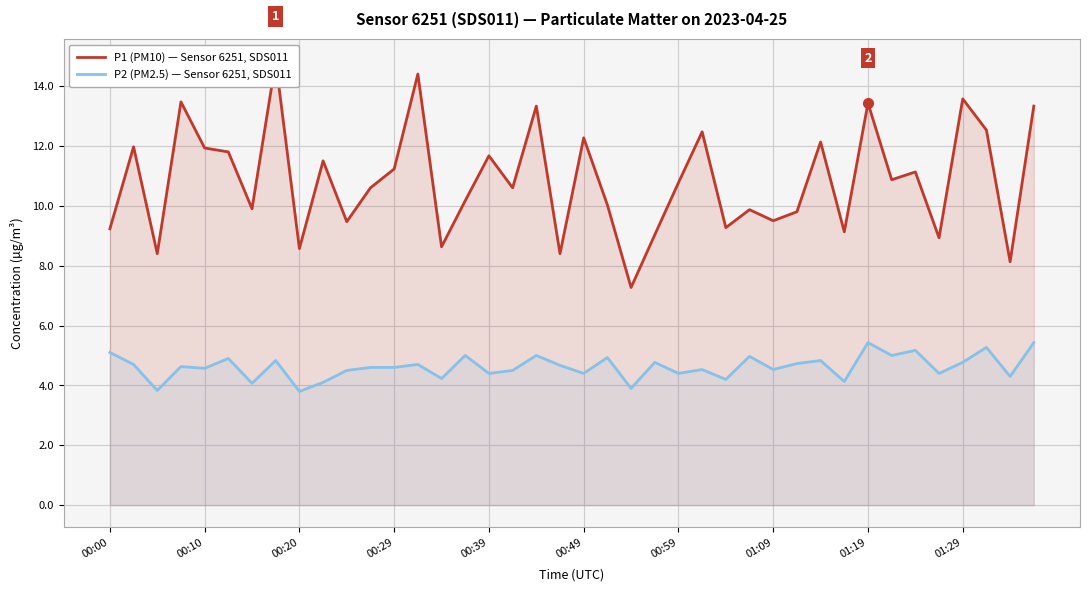

True or false: P2 (PM2.5) — Sensor 6251, SDS011 has a value of 4.4 at 00:39.

True